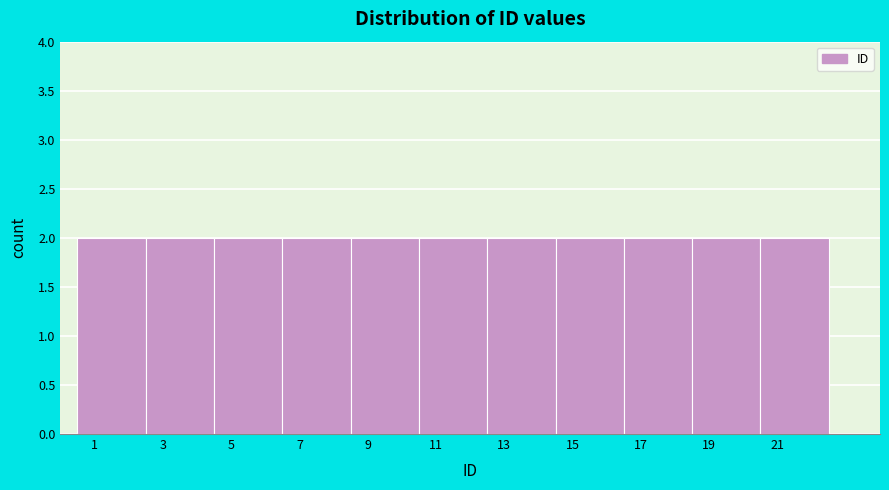

Reading left to right, transcribe this chart: for each bar, give the range it covers on the x-axis and its height. The values are not printed on the chart, so give them approximately, as read against the axis.

0.5 to 2.5: 2
2.5 to 4.5: 2
4.5 to 6.5: 2
6.5 to 8.5: 2
8.5 to 10.5: 2
10.5 to 12.5: 2
12.5 to 14.5: 2
14.5 to 16.5: 2
16.5 to 18.5: 2
18.5 to 20.5: 2
20.5 to 22.5: 2